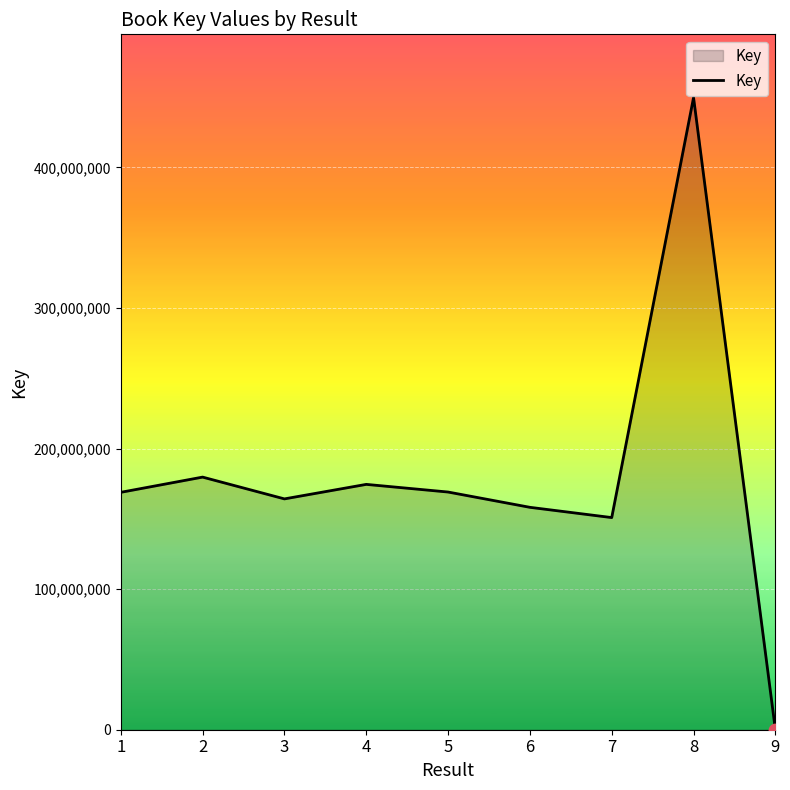

Which has a higher value, 9 or 4?

4